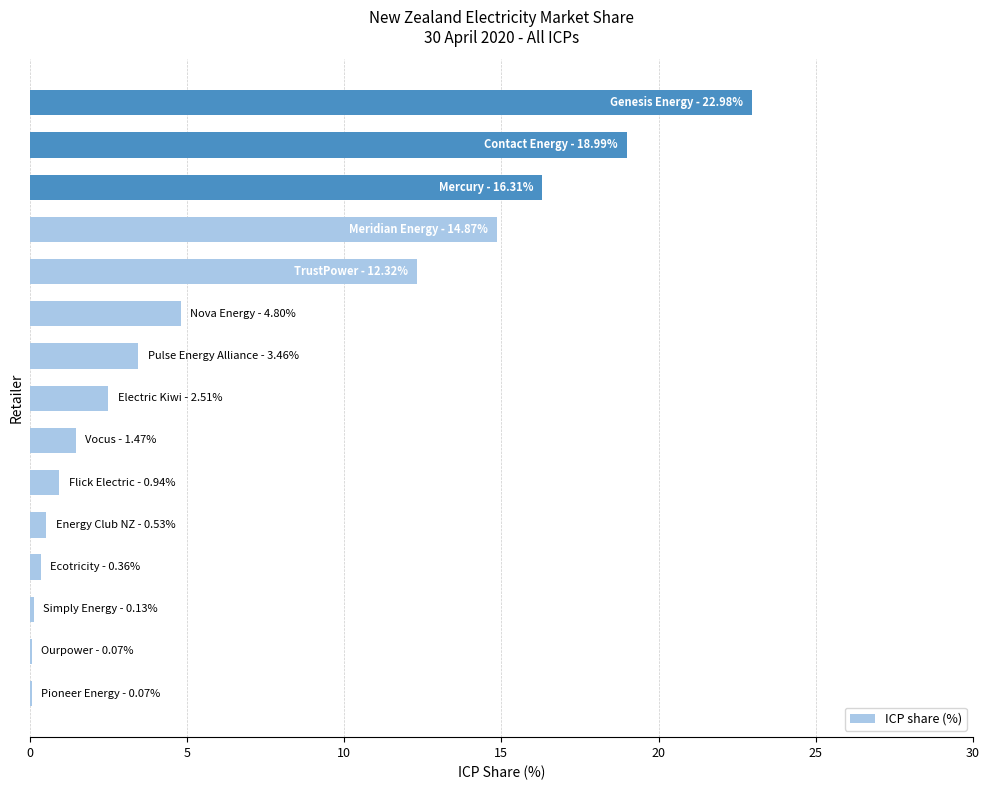

What is the greatest value displayed?

23.0